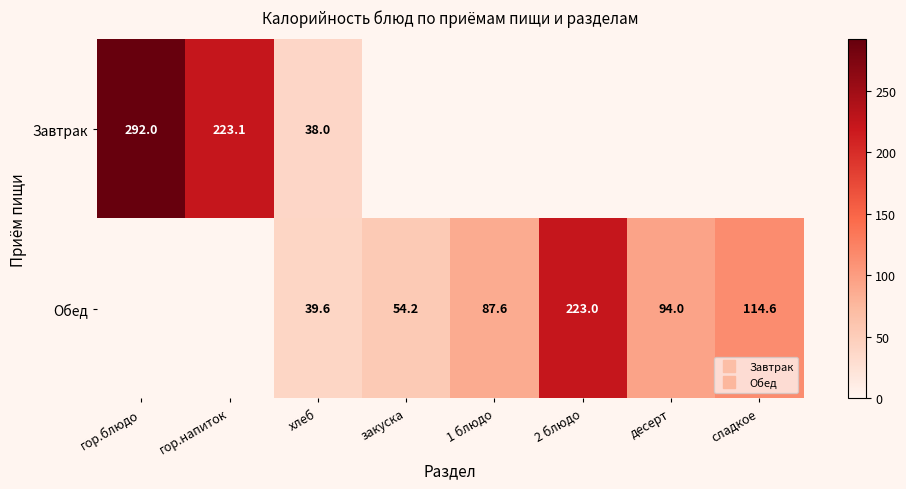

What is the greatest value displayed?

292.0